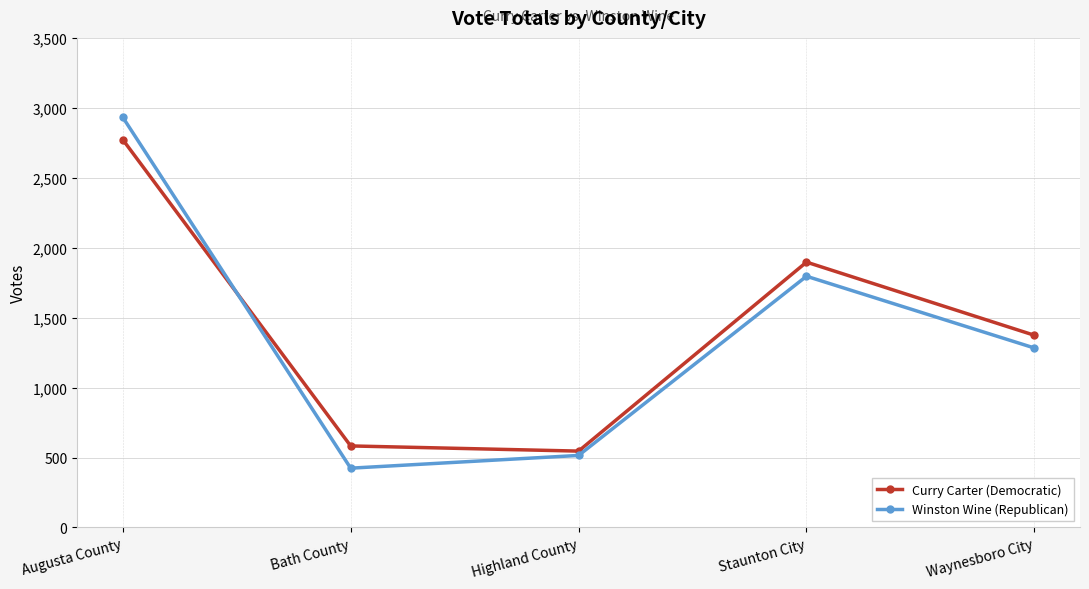

What is the difference between the maximum and minimum values in the Winston Wine (Republican) series?

2509